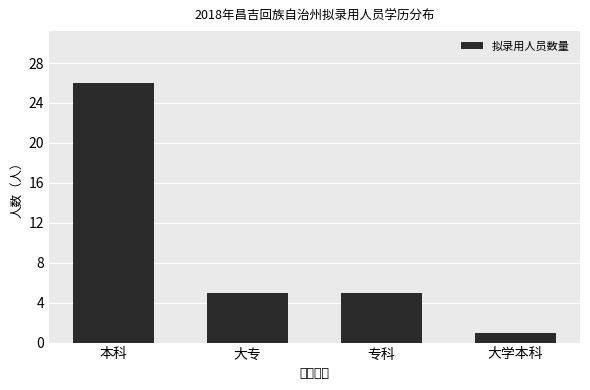

Read the value at 大专, to the nearest 5.

5